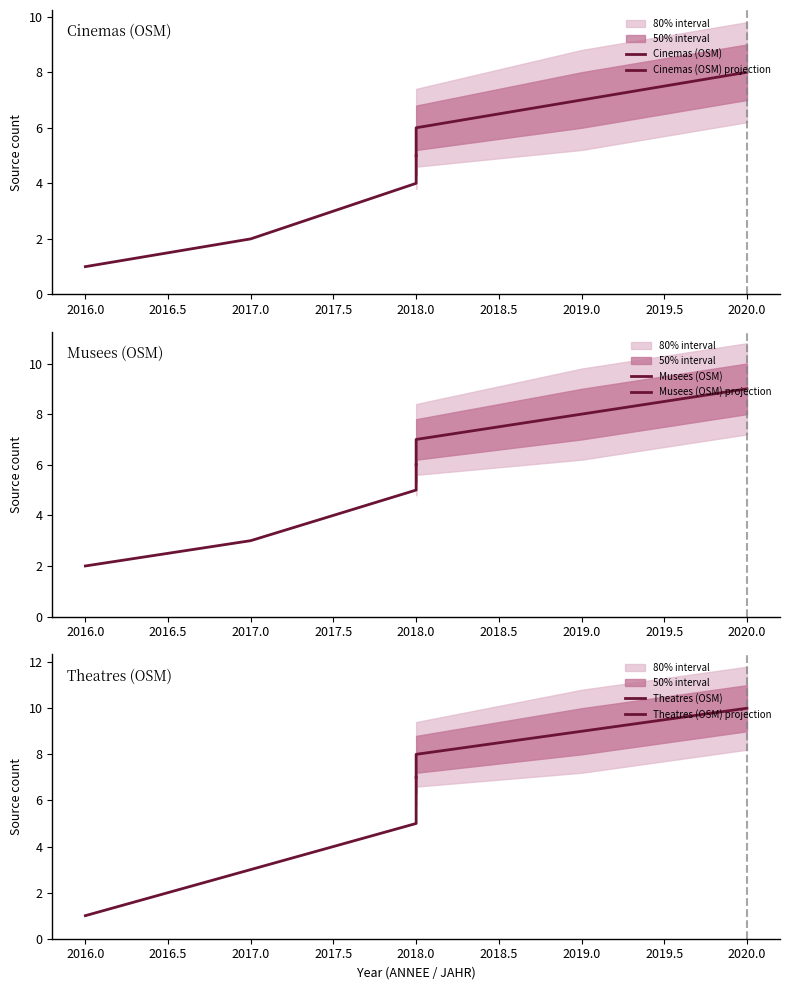

Which series has the largest range (max minus min)?

Theatres (OSM)